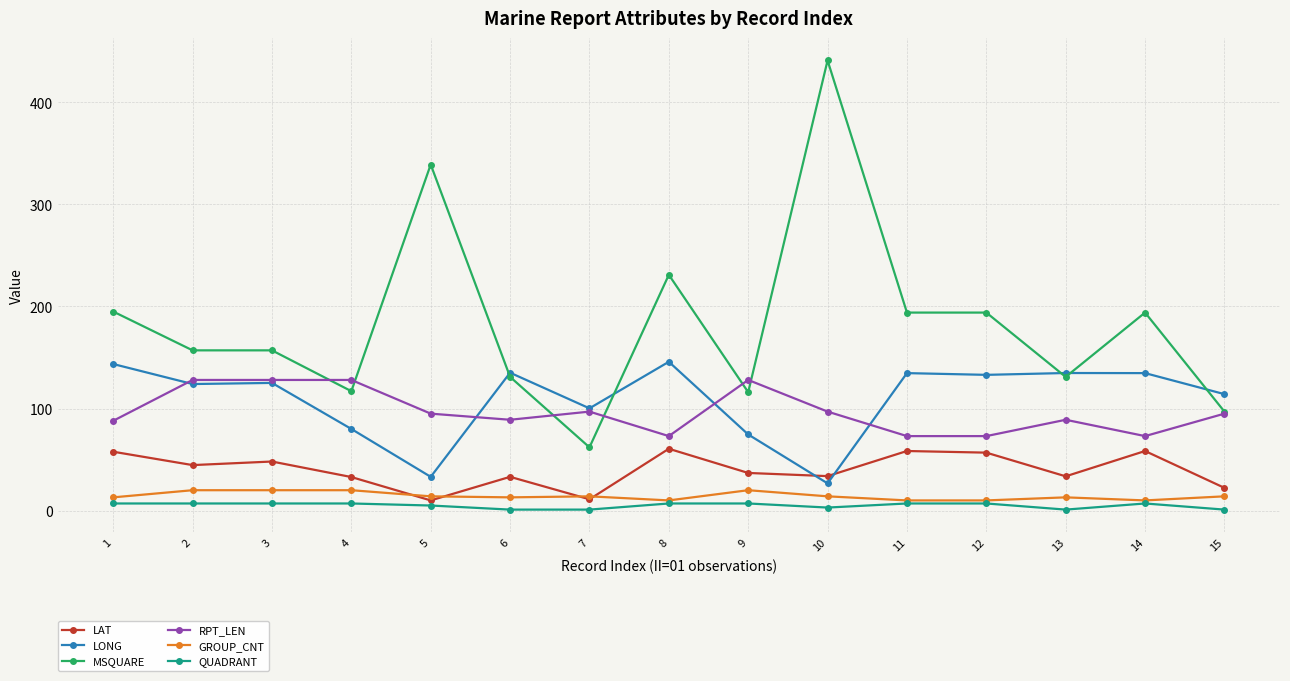

What is the total value across all series at 13?

402.4